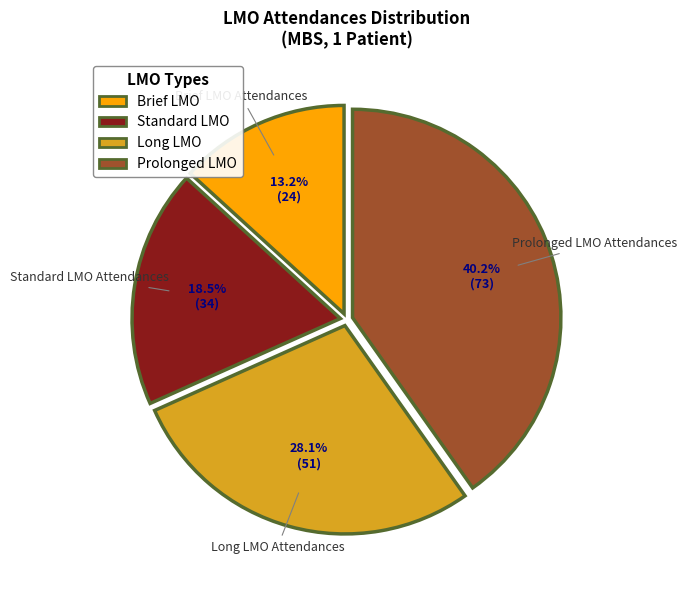

Combined, what portion of the pie is Standard LMO Attendances and Long LMO Attendances?

46.6%